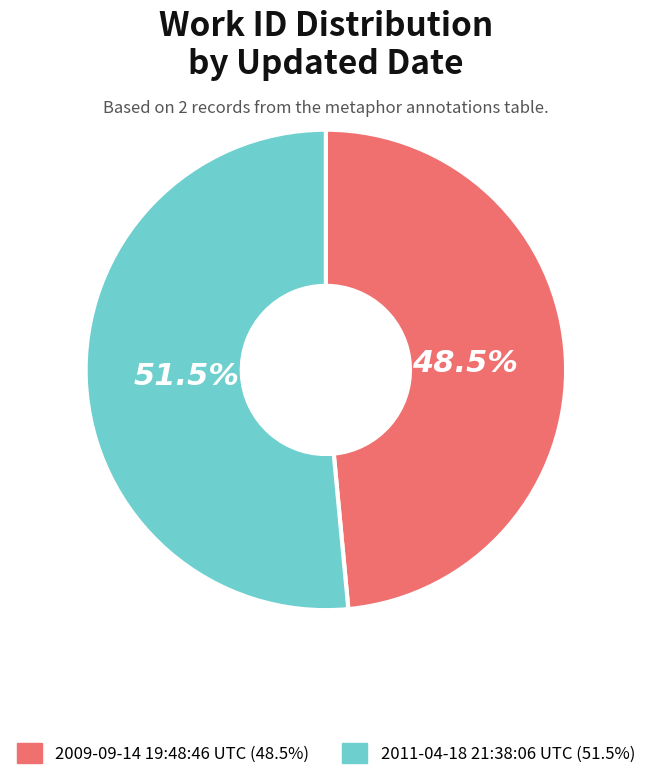

Which category accounts for the majority?

2011-04-18 21:38:06 UTC